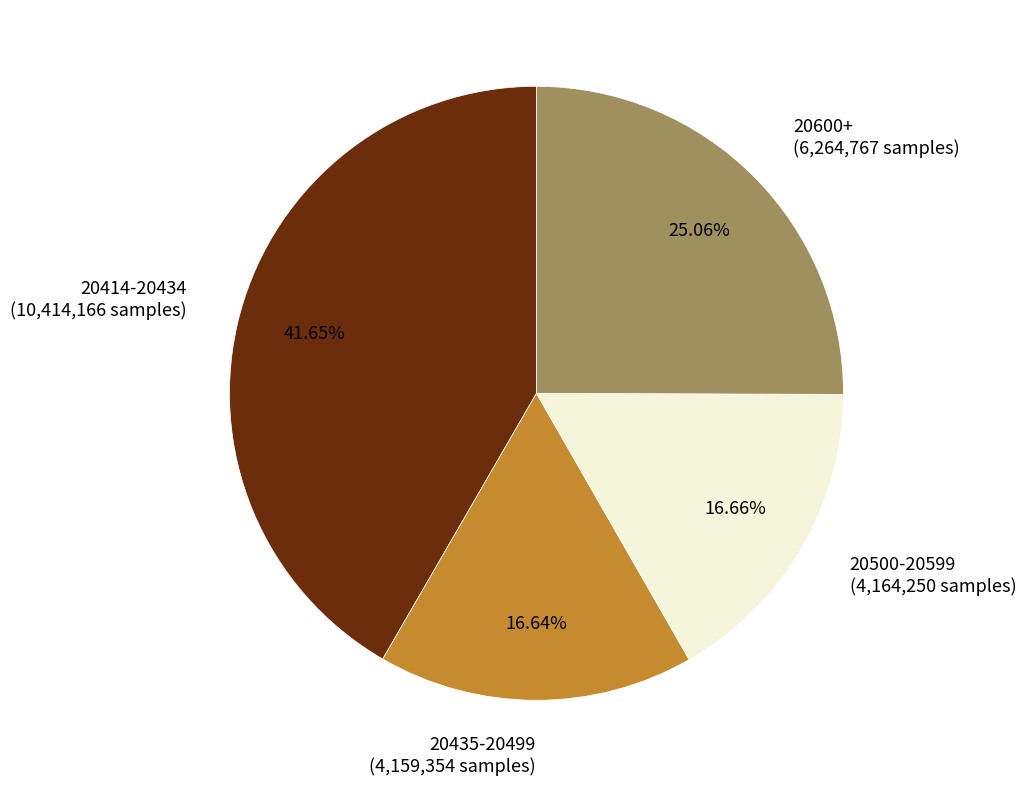

Does 20500-20599 (4,164,250 samples) represent more than half of the total?

No